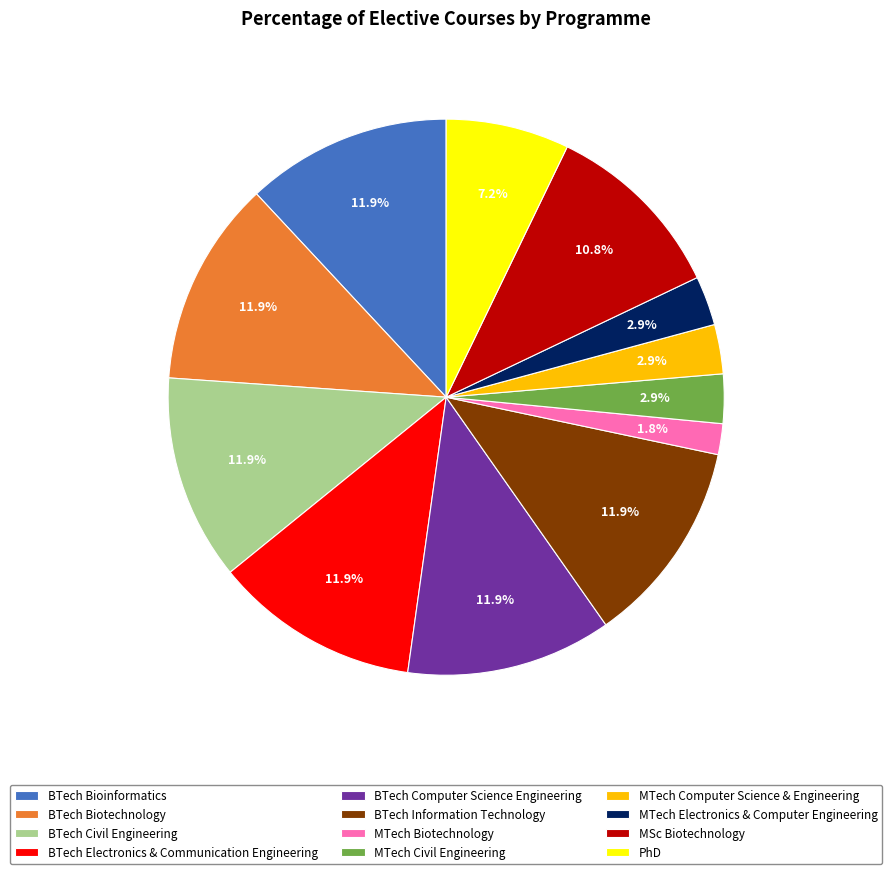

To the nearest percent, what is the difference between the largest and smallest slice percentages?

10%